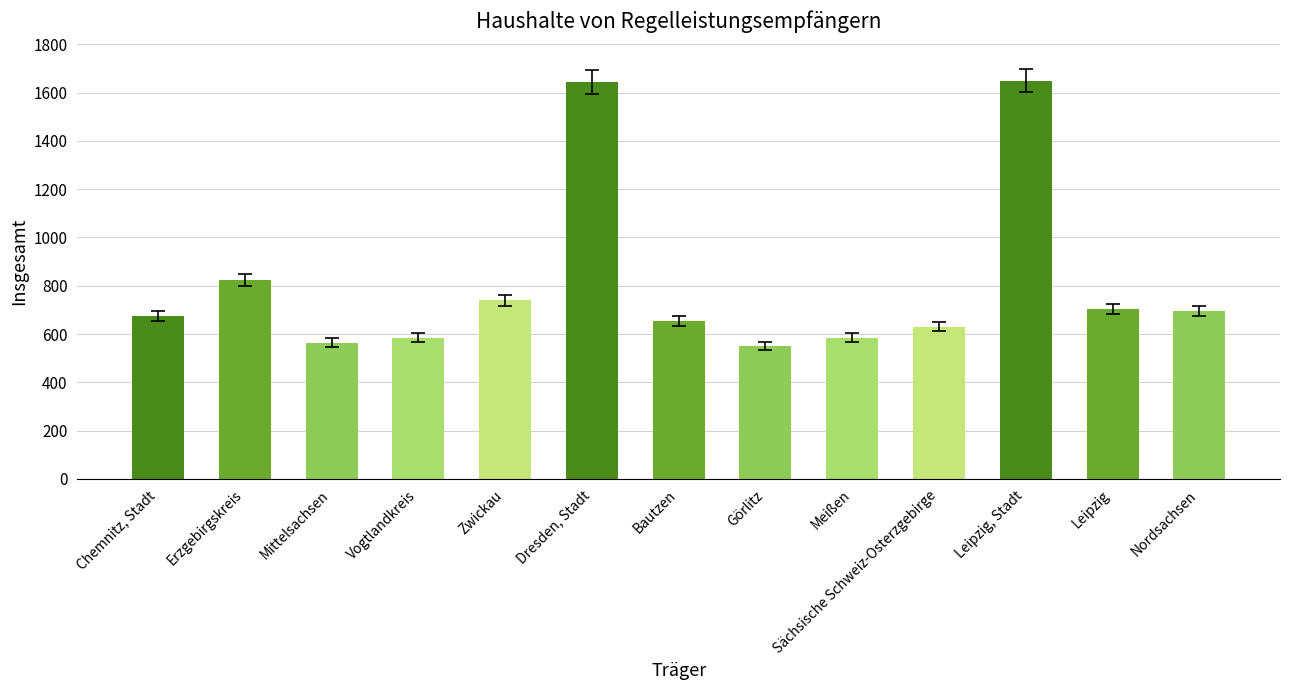

At which category does the chart reach its minimum across all series?

Görlitz